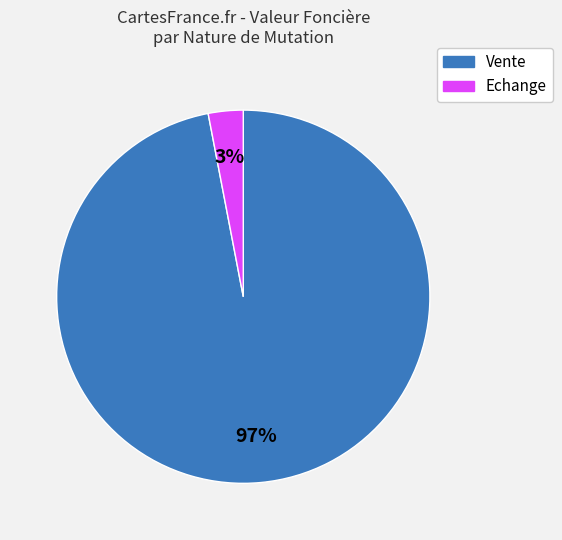

Is there any slice that represents more than half of the pie?

Yes